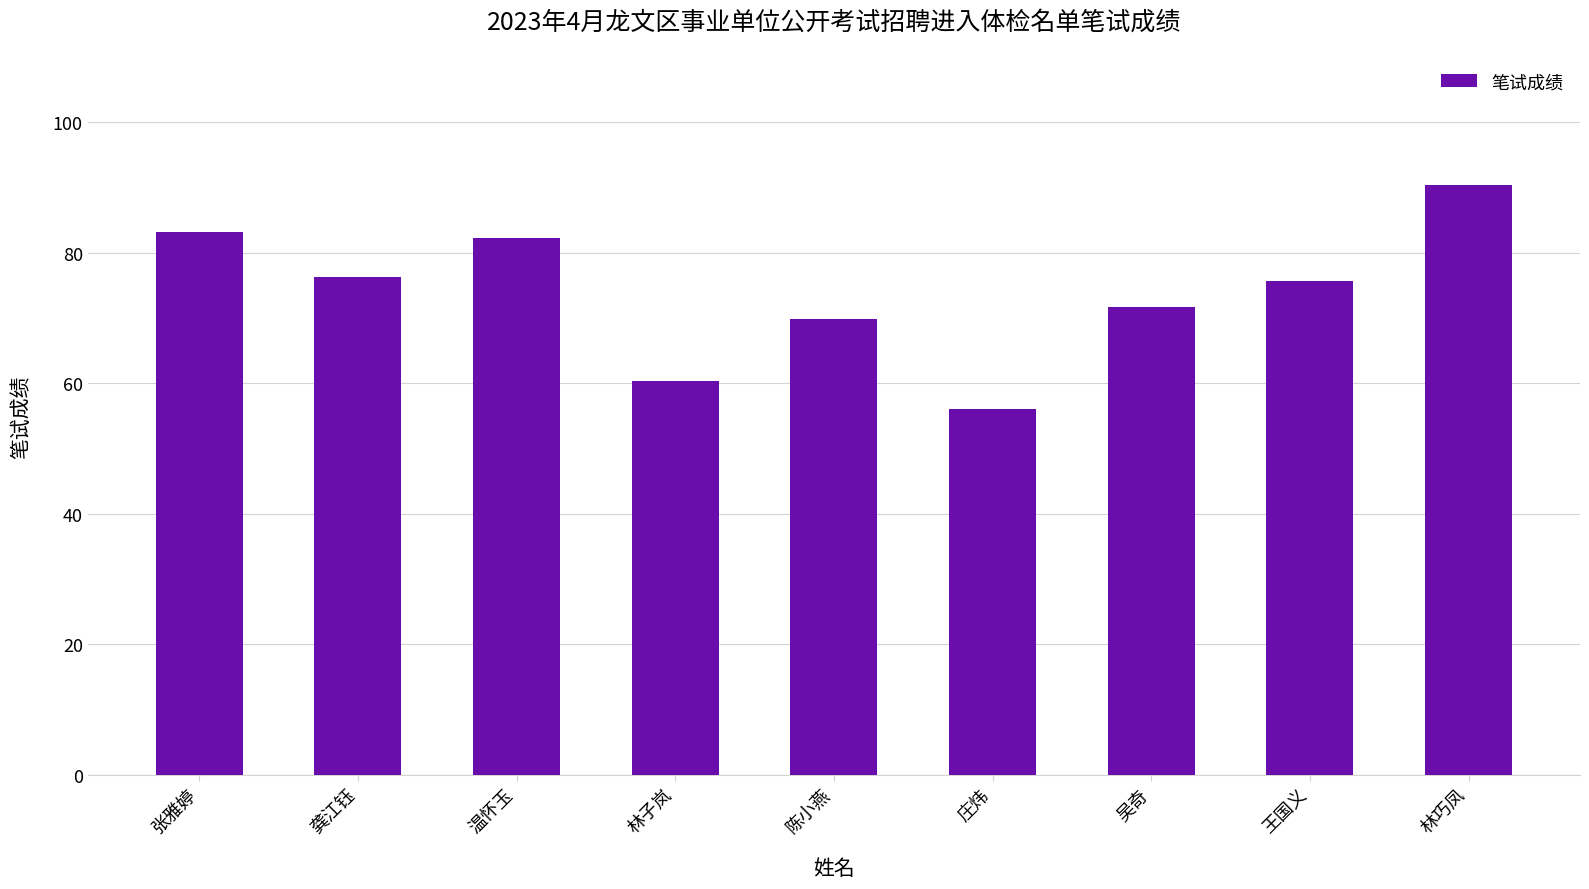

What is the difference between the values at 林巧凤 and 温怀玉?

8.2